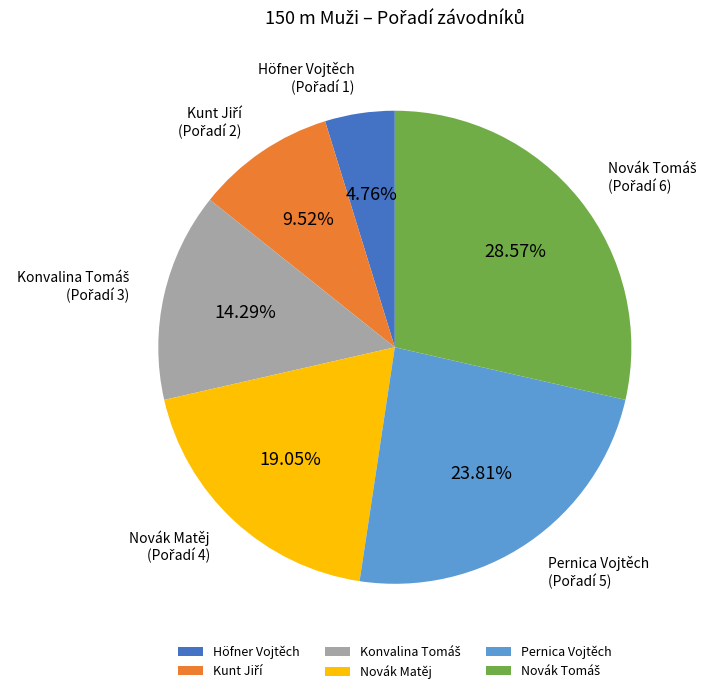

Do Pernica Vojtěch and Novák Matěj together represent more than half of the pie?

No